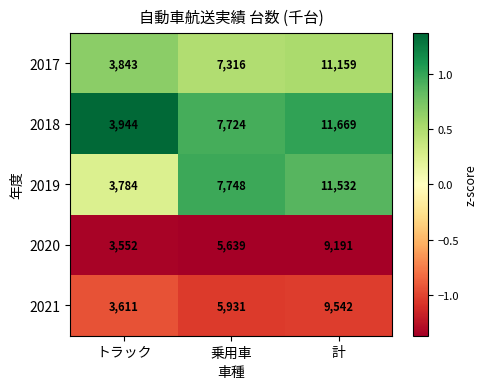

Count the number of data series in this chart.

5